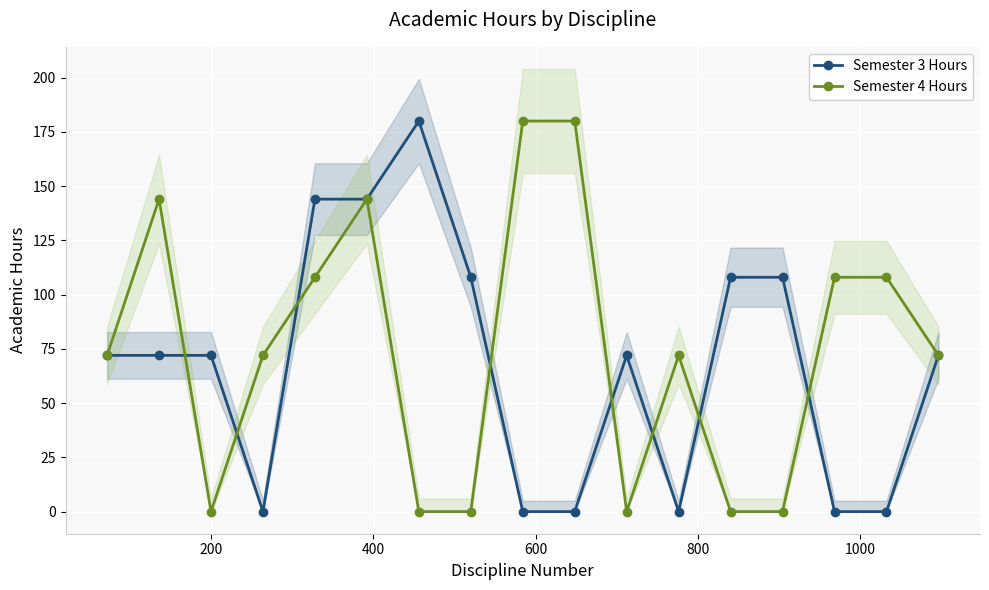

How many values in the Semester 4 Hours series are below 72?

6